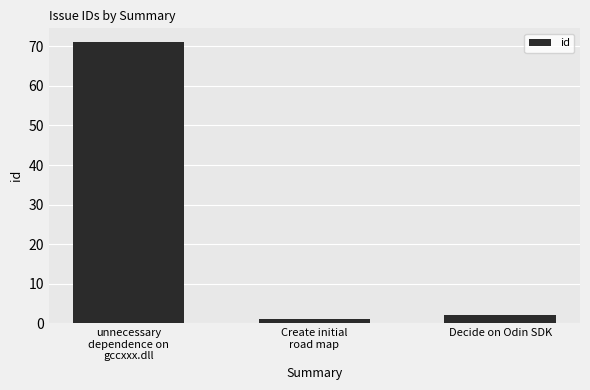

What position from the left is Decide on Odin SDK?

3